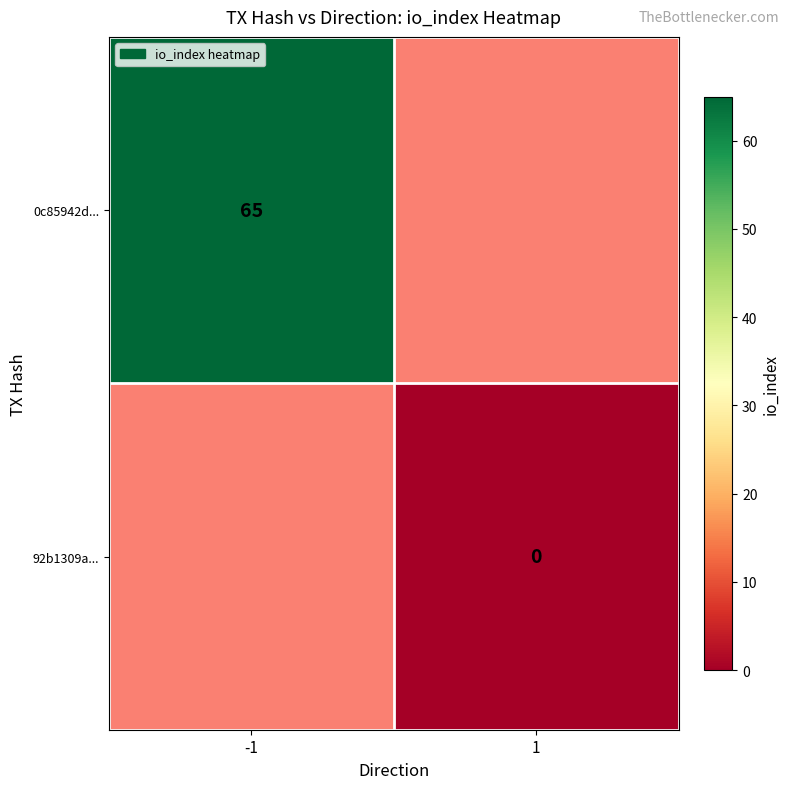

The 0c85942d... series shows 30 at -1. True or false?

False